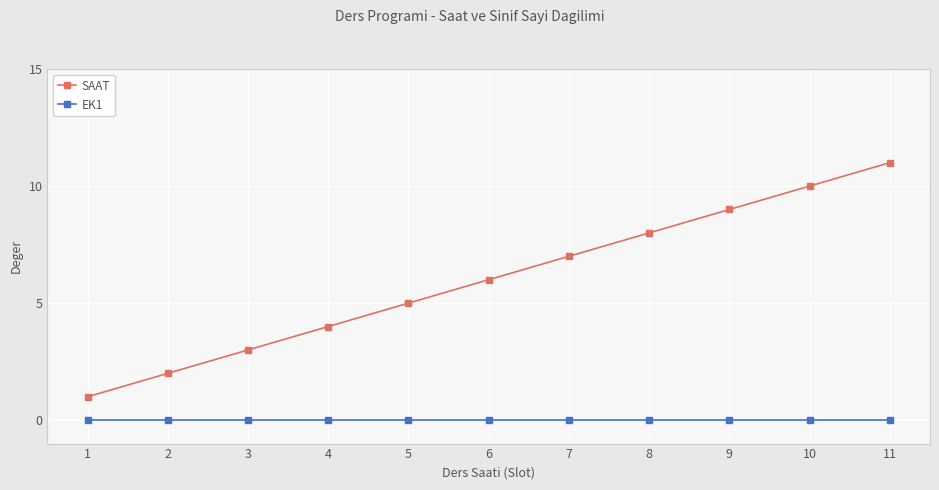

List the series in order of their overall mean, highest first.

SAAT, EK1